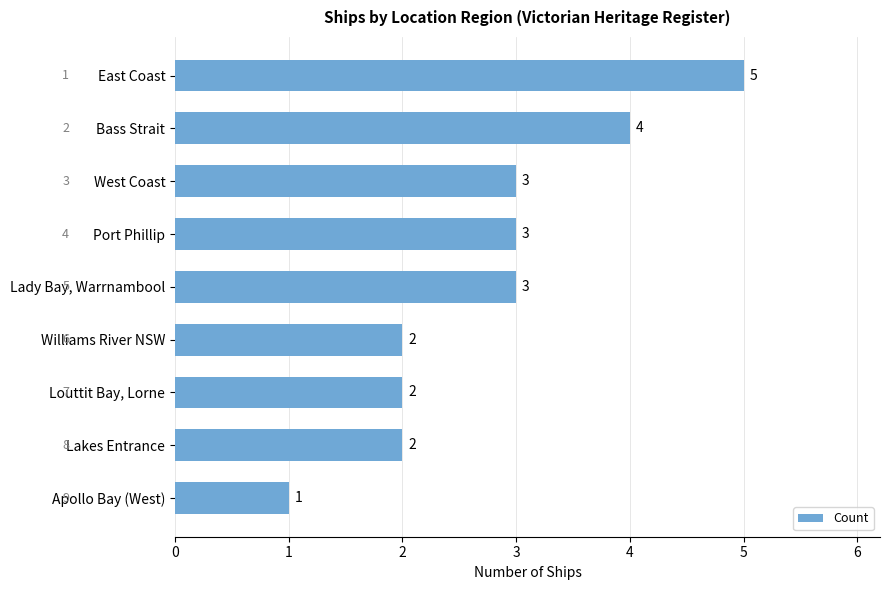

What is the difference between the maximum and minimum values?

4